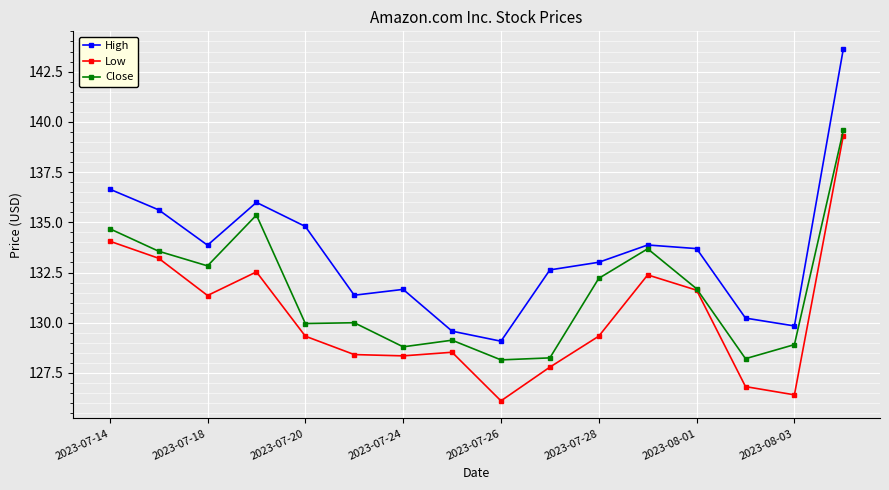

What is the greatest value displayed?

143.6